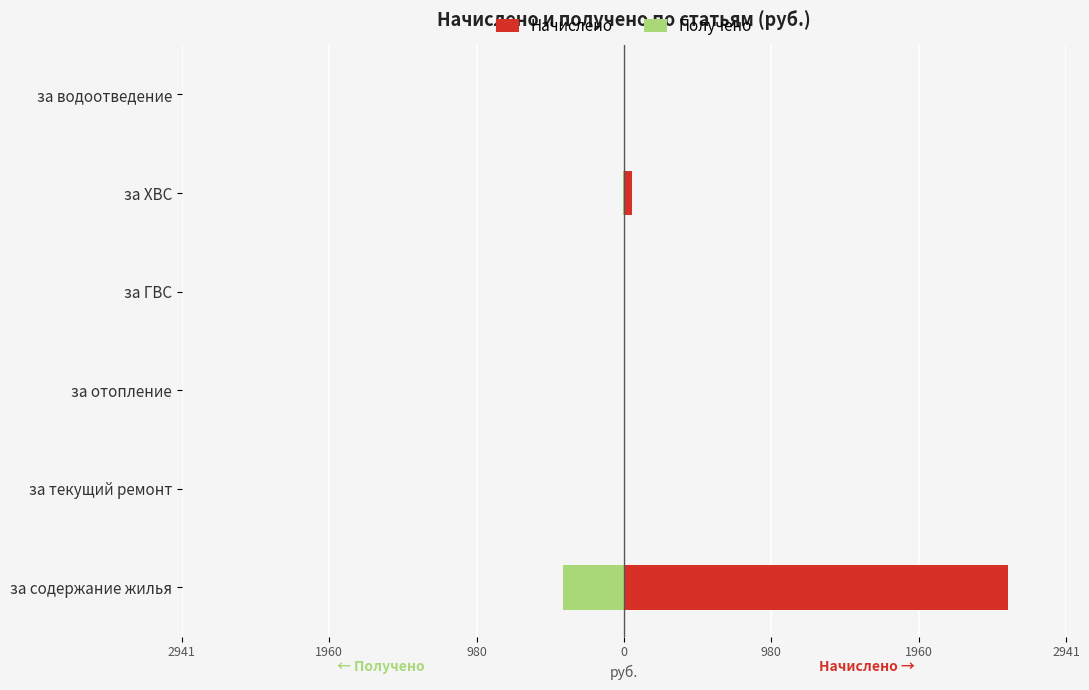

How many series are shown in this chart?

2